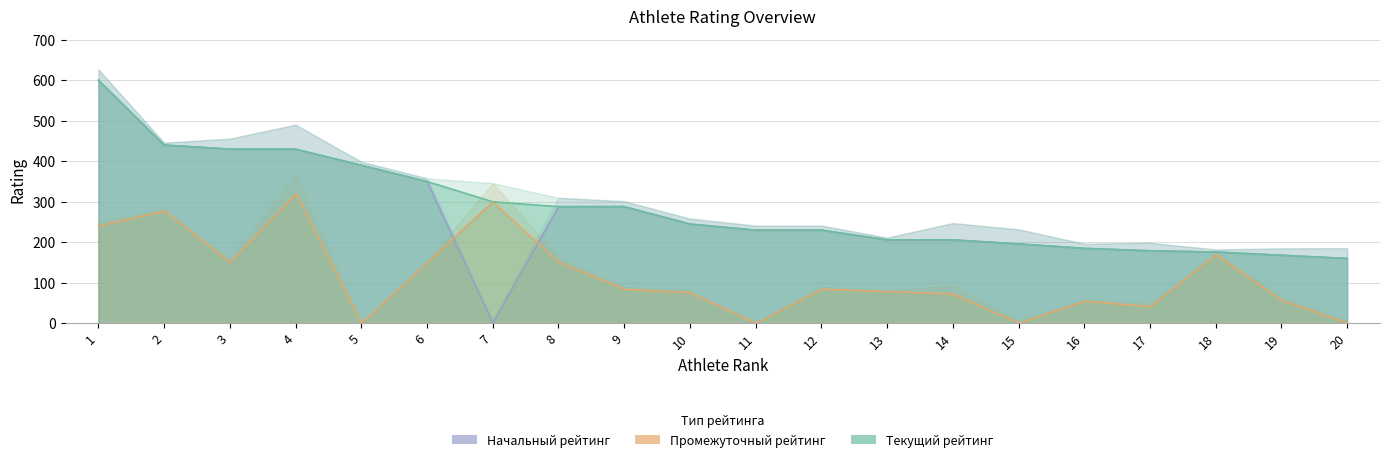

Reading left to right, what are all the values shown in this chart?

Текущий рейтинг: 1=600	2=440	3=430	4=430	5=390	6=350	7=300	8=288	9=288	10=245	11=230	12=230	13=206	14=206	15=196	16=185	17=179	18=176	19=168	20=160
Начальный рейтинг: 1=600	2=440	3=430	4=430	5=390	6=350	7=0	8=288	9=288	10=245	11=230	12=230	13=206	14=206	15=196	16=185	17=179	18=176	19=168	20=160
Промежуточный рейтинг: 1=240	2=277	3=150	4=320	5=0	6=150	7=300	8=150	9=84	10=75	11=0	12=84	13=78	14=72	15=0	16=54	17=41	18=169	19=56	20=0